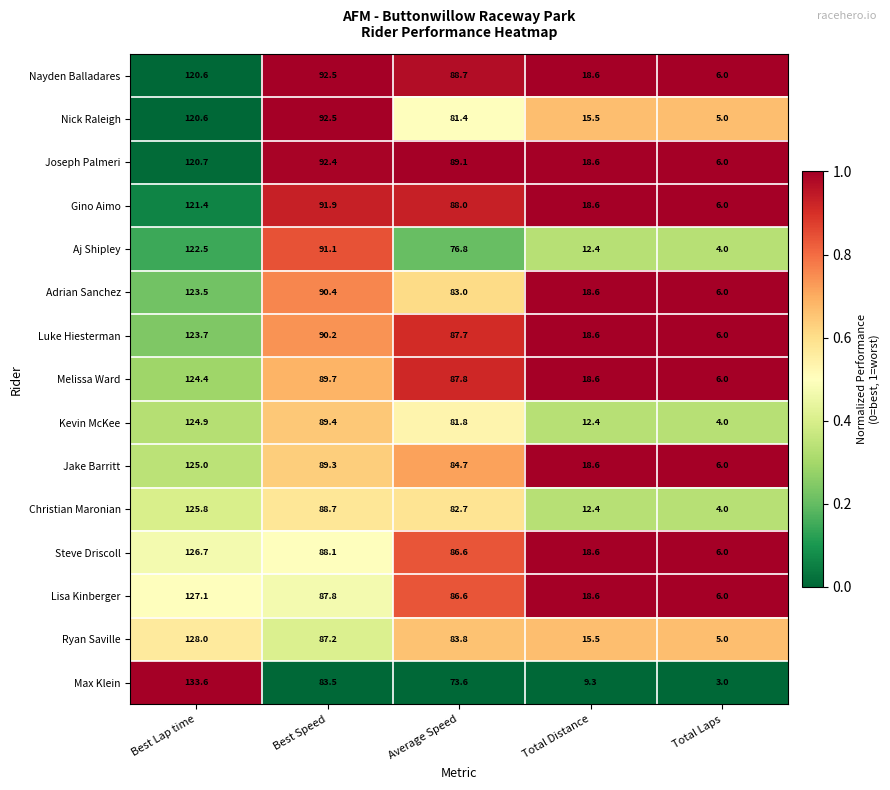

What is the difference between the second highest and minimum values in the Nick Raleigh series?

87.5